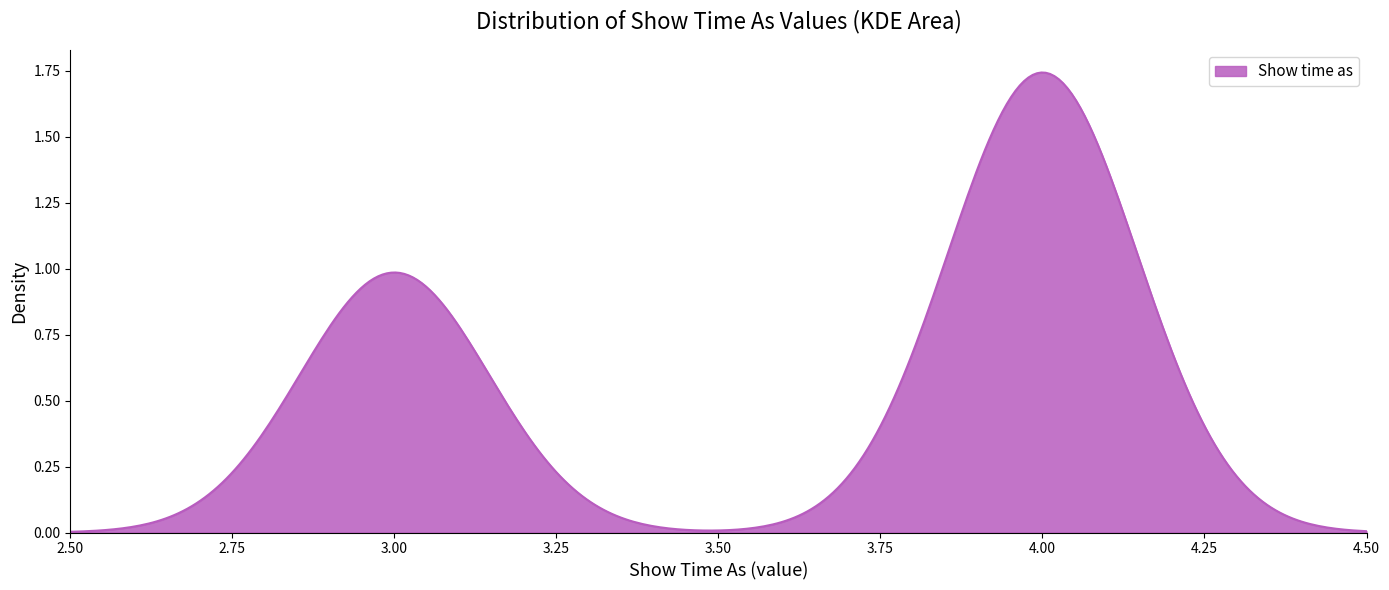

What is the difference between the second highest and minimum values?

1